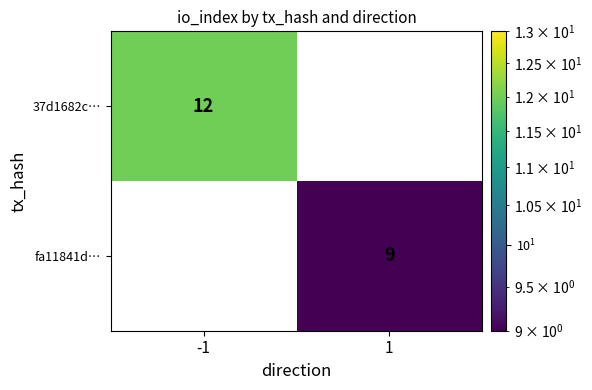

How many values in the 37d1682c… series are below 12?

1